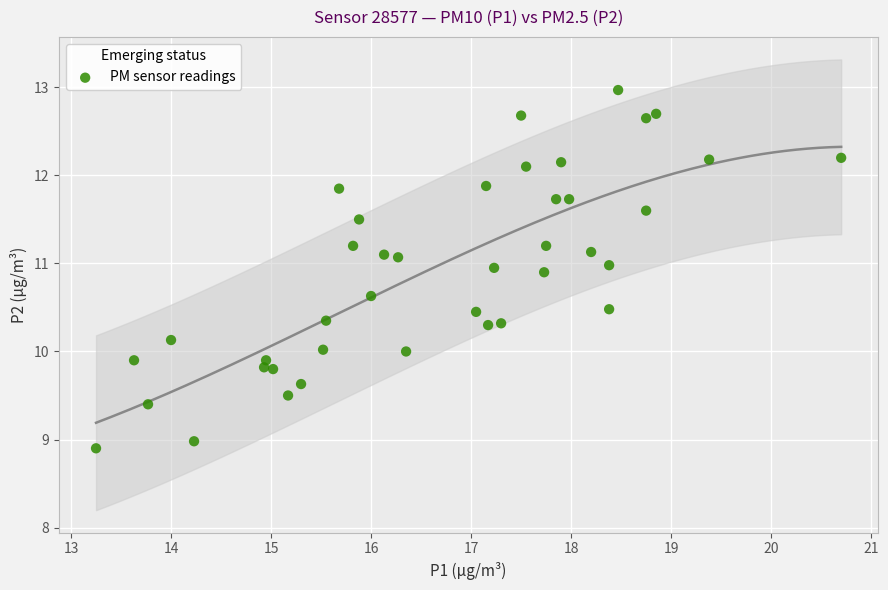

What is the range of X values (max minus min)?

7.4